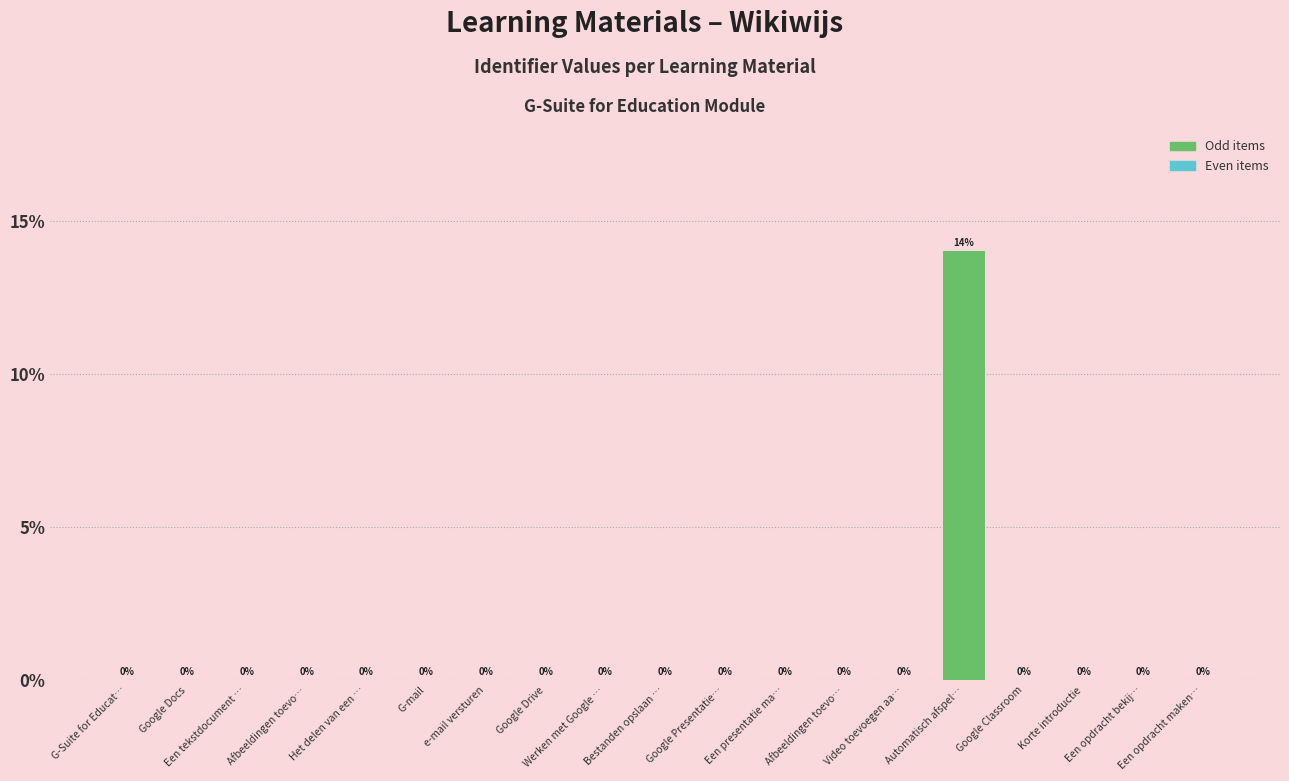

Count the number of categories in the chart.

19